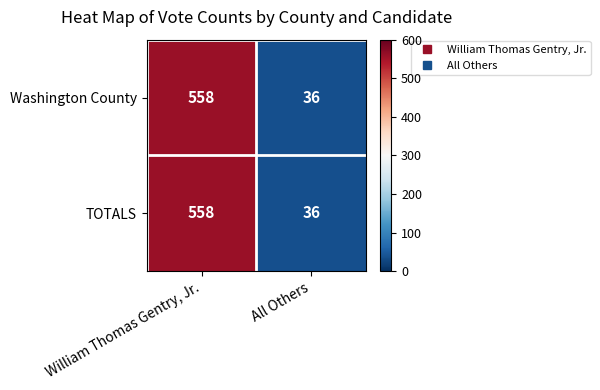

Is it true that Washington County equals 996 at William Thomas Gentry, Jr.?

False